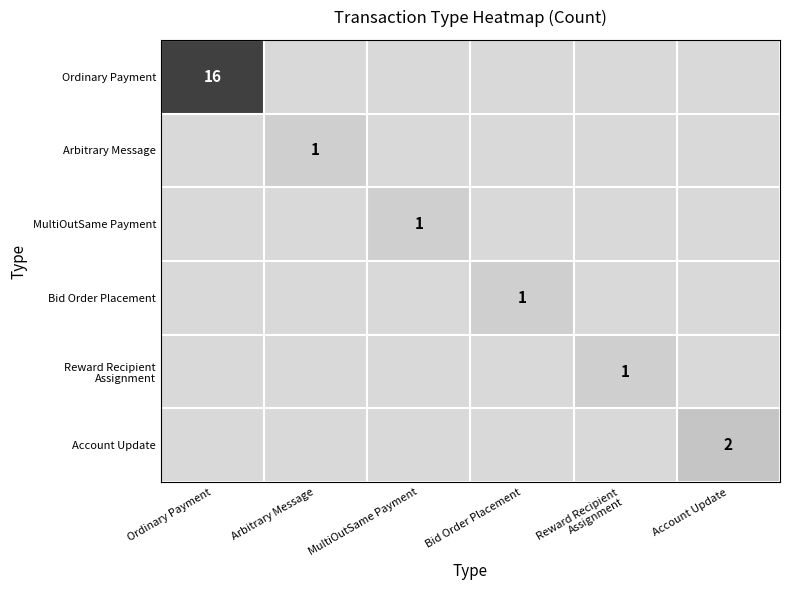

True or false: Ordinary Payment has a value of 16 at Ordinary Payment.

True